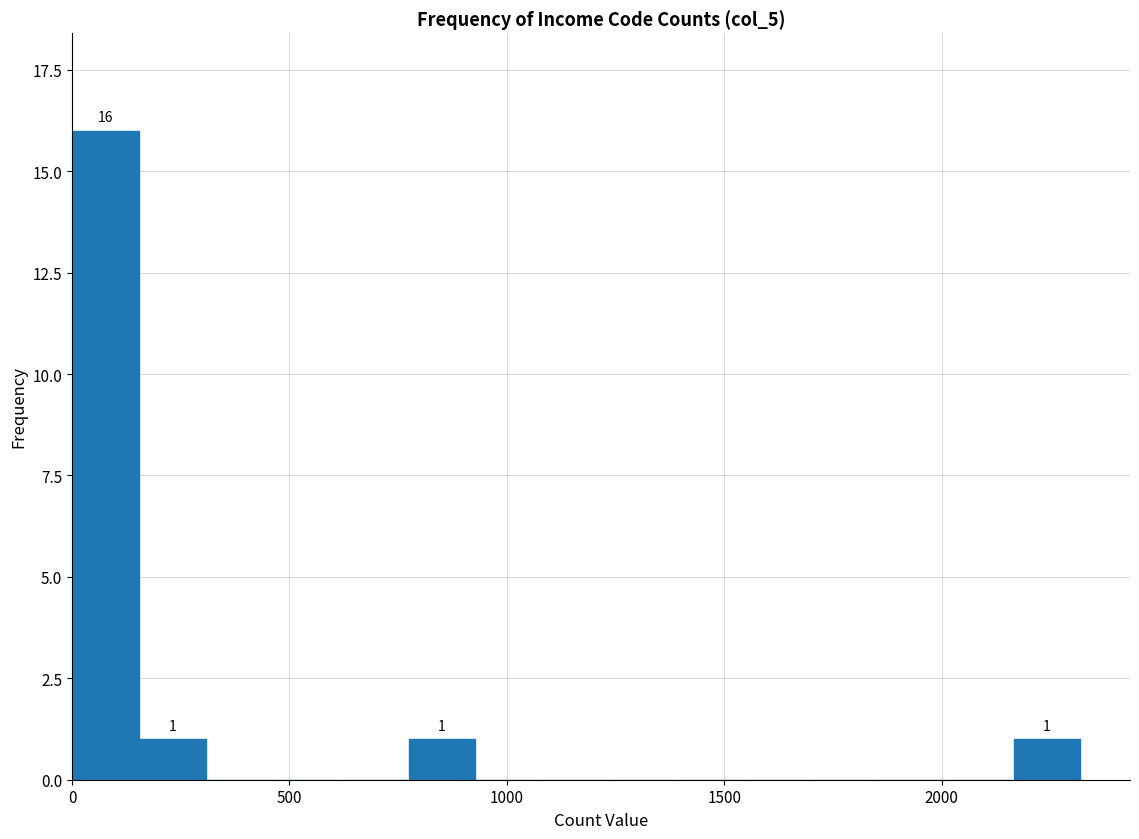

Around what value on the x-axis is the tallest bar? Give the approximate position of its centre, as read against the axis.

100